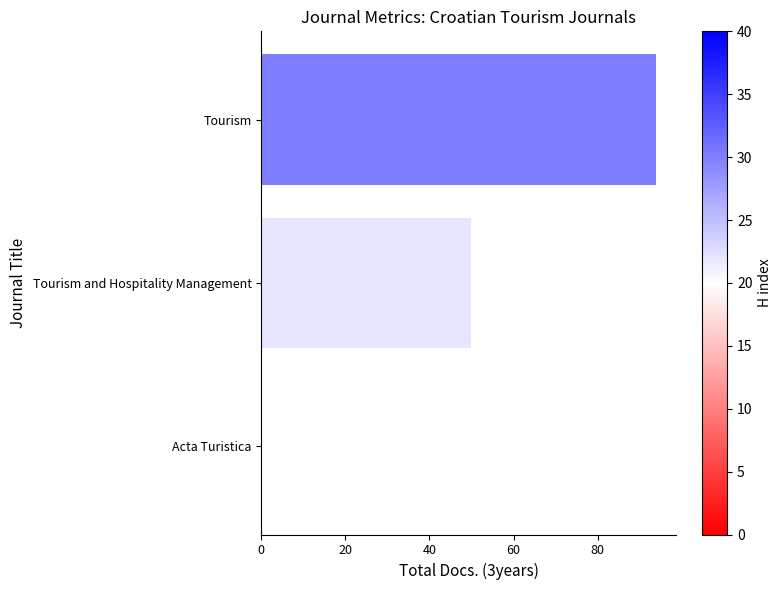

Which label corresponds to the largest value in the chart?

Tourism